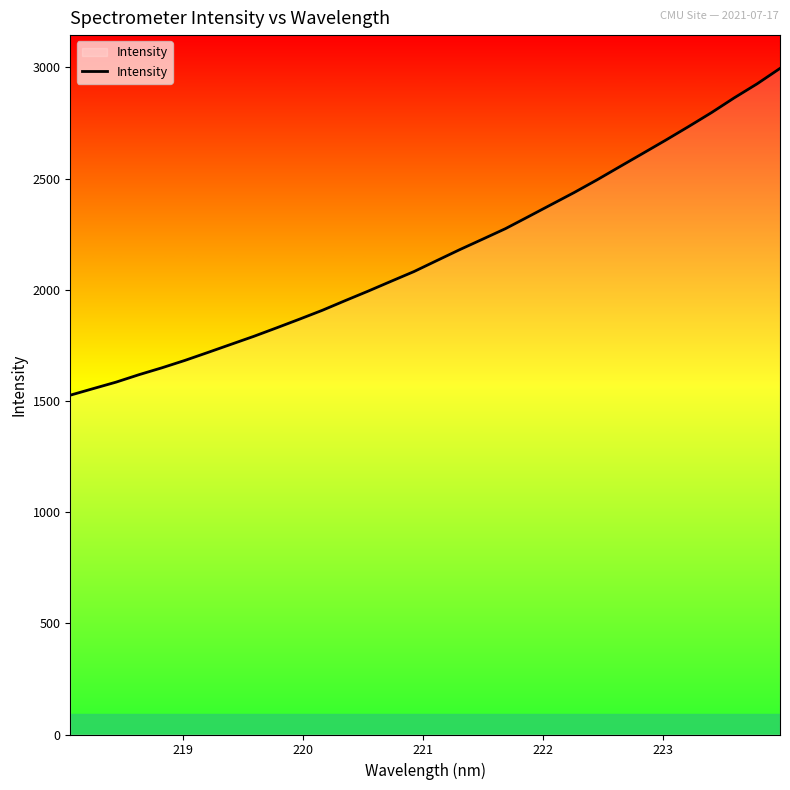

What is the greatest value displayed?

2995.1